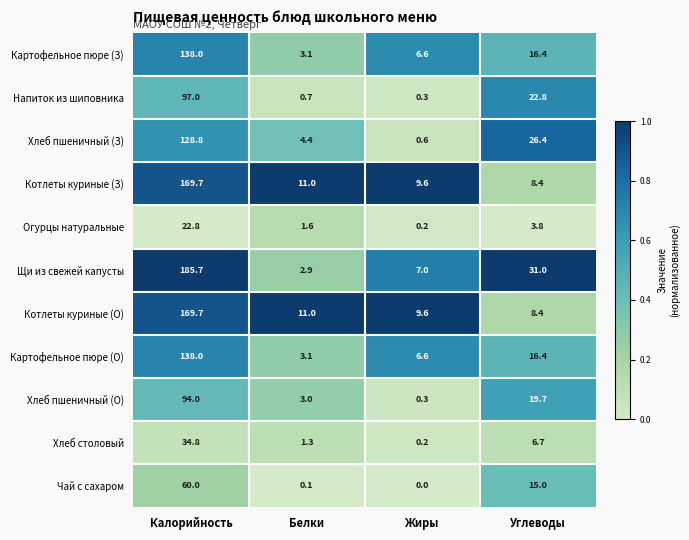

List the labels in order of Огурцы натуральные value, largest first.

Калорийность, Углеводы, Белки, Жиры